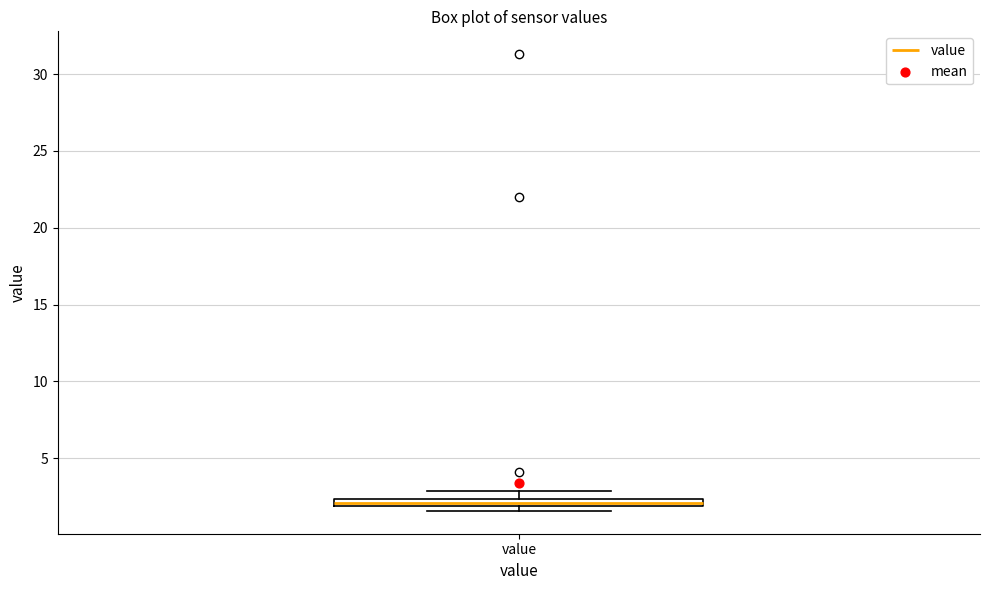

Where is the lower edge of the box for value on the y-axis? The values are not printed on the chart, so give them approximately, as read against the axis.

2.0